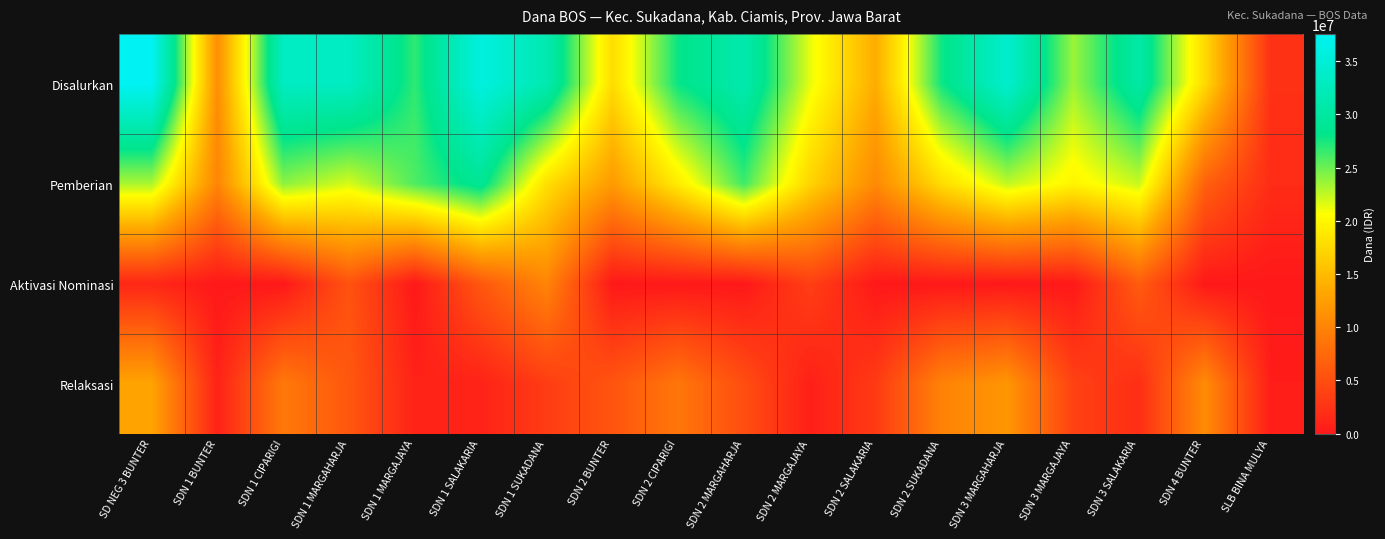

At how many categories does at least one series exceed 28610739?

8